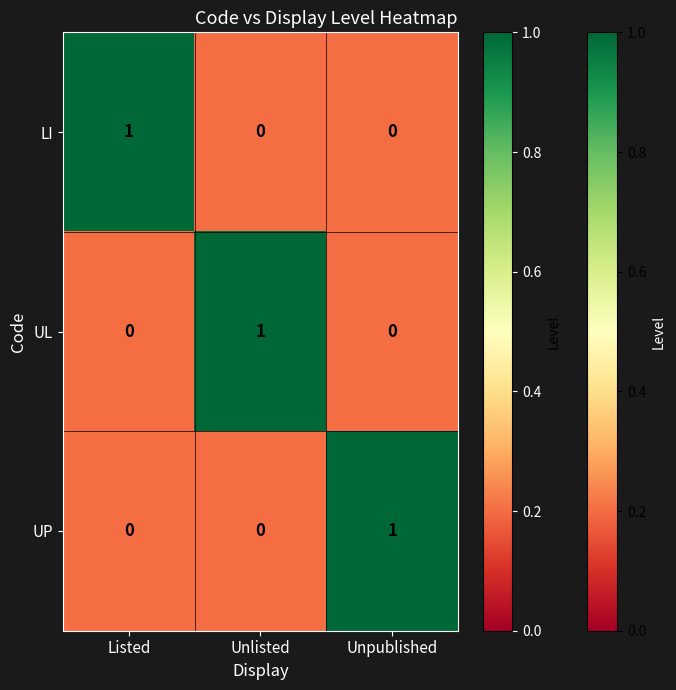

Reading left to right, list all the values displayed in this chart.

LI: Listed=1	Unlisted=0	Unpublished=0
UL: Listed=0	Unlisted=1	Unpublished=0
UP: Listed=0	Unlisted=0	Unpublished=1